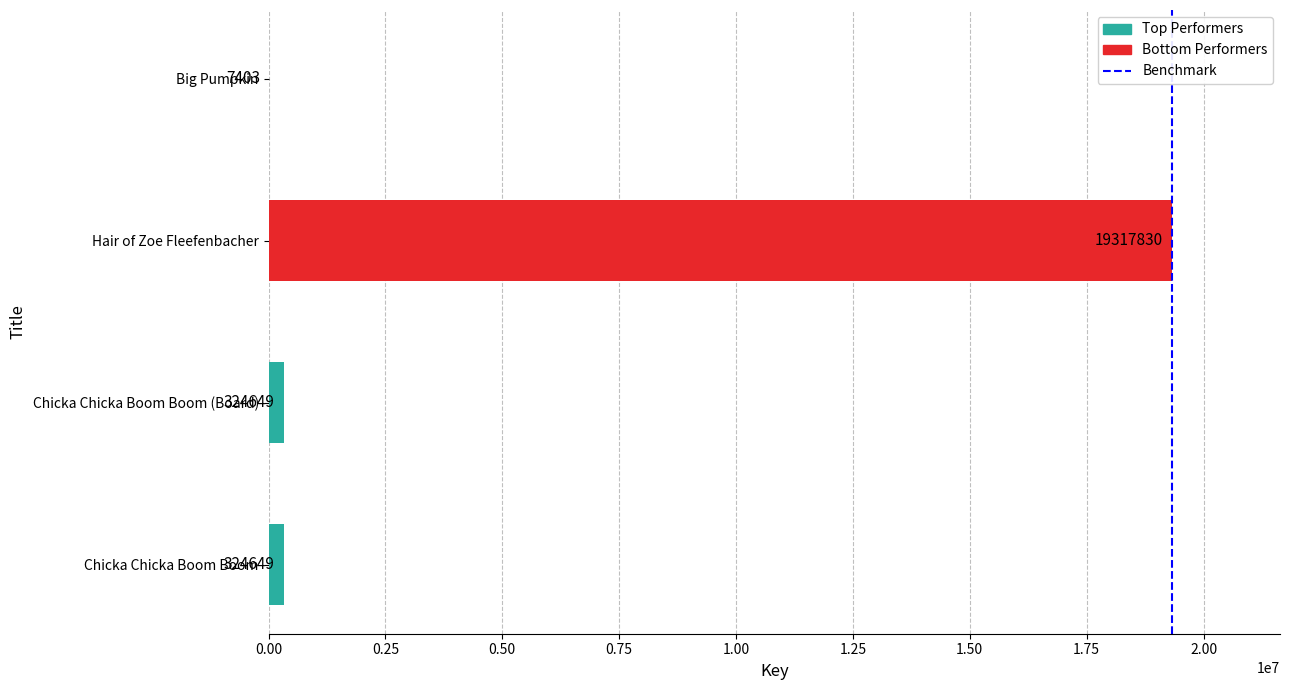

The value at Hair of Zoe Fleefenbacher is 32497708. True or false?

False